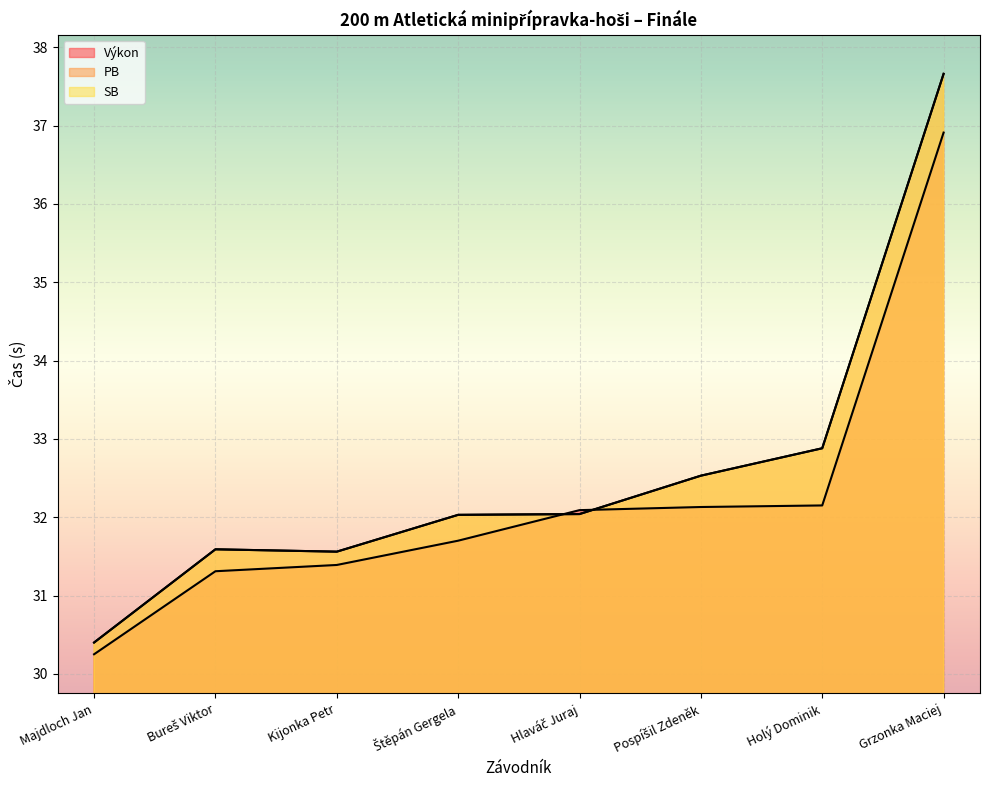

What is the value of the PB point at the 8th from the left?

37.7